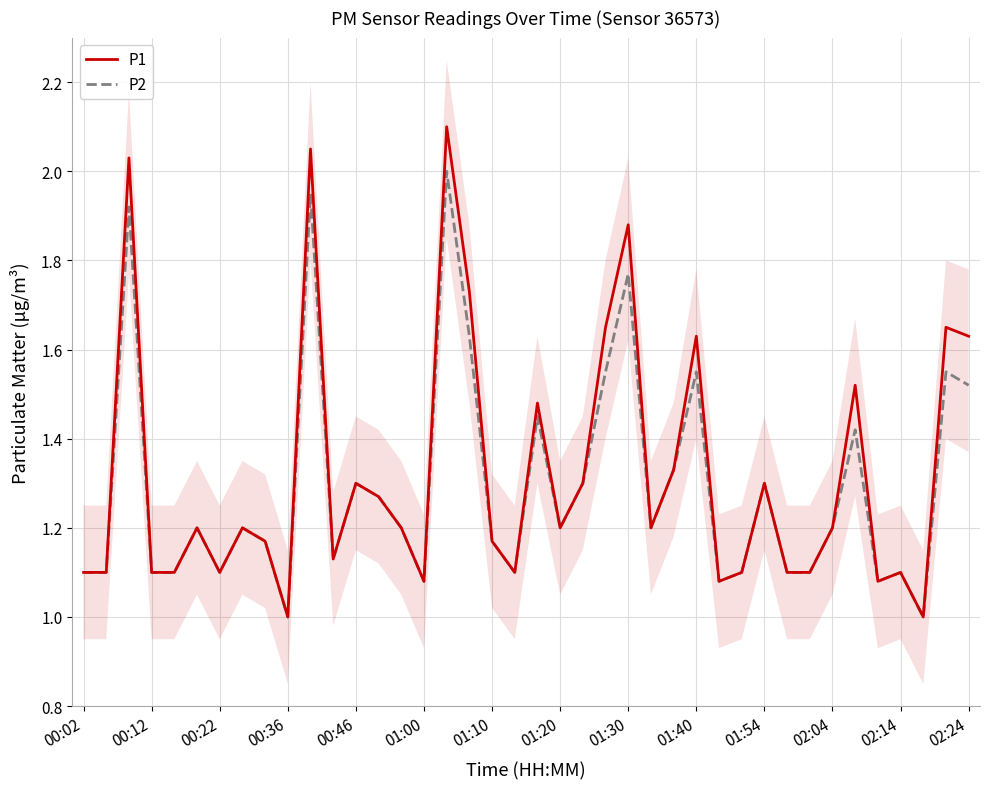

How many data points in P2 are above 1?

38